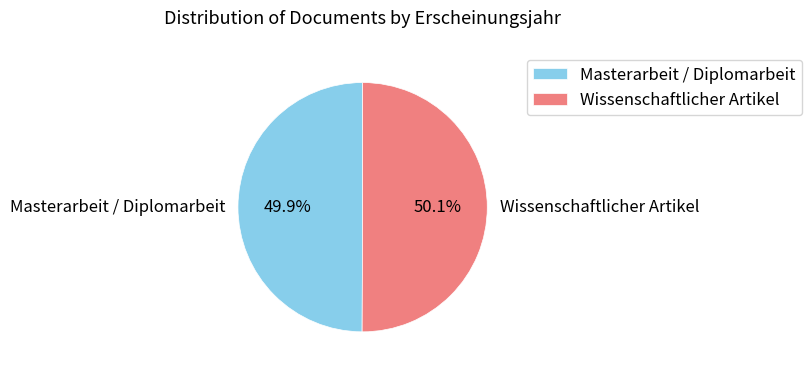

How many slices are in this pie chart?

2